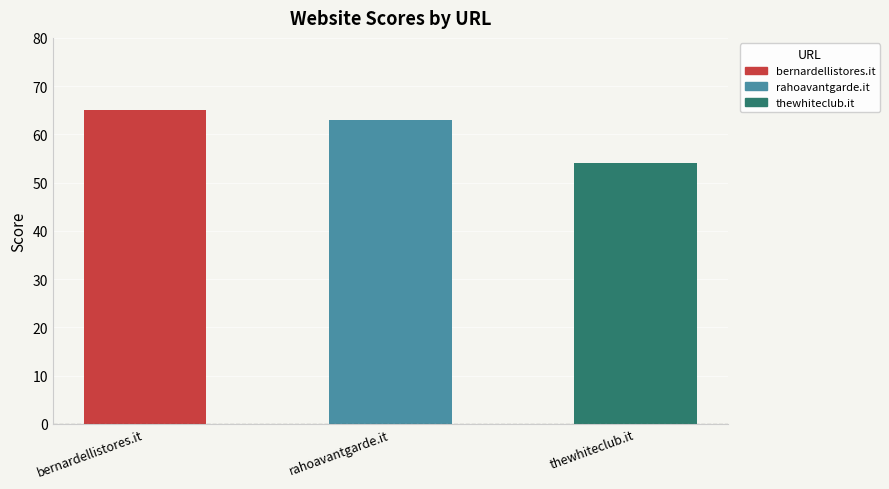

What is the change in value from rahoavantgarde.it to thewhiteclub.it?

-9